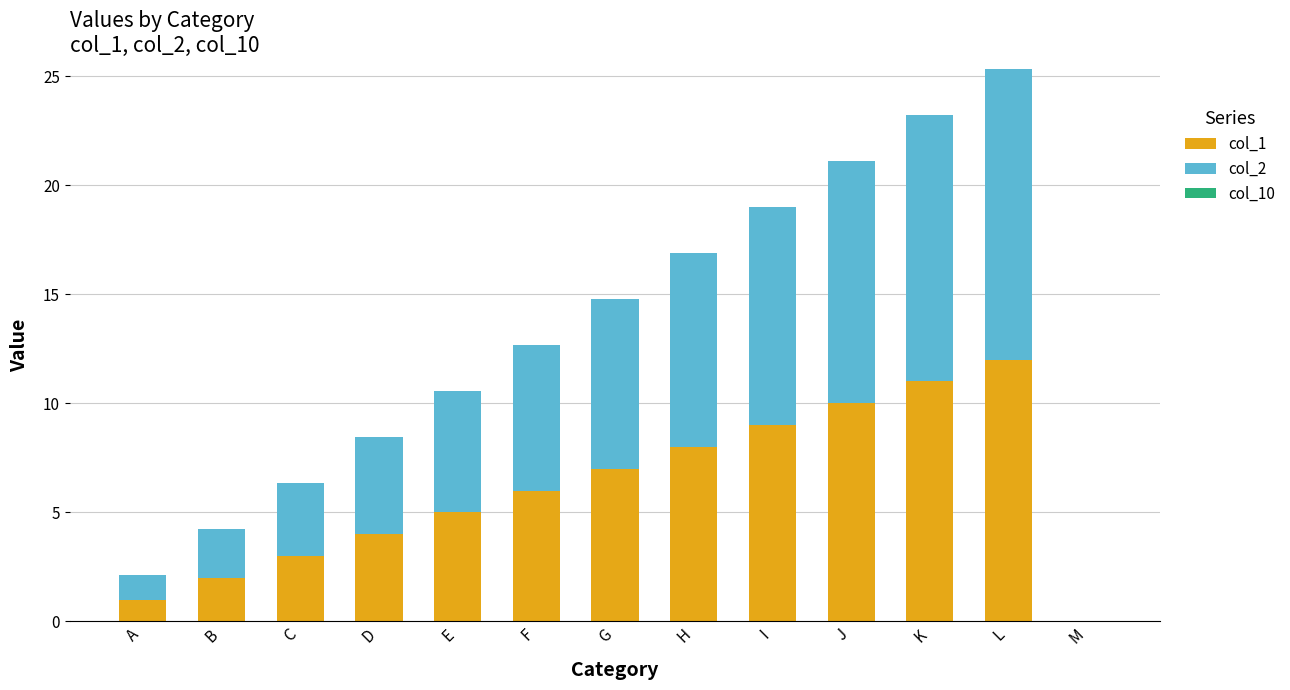

What is the total value across all series at L?

25.3